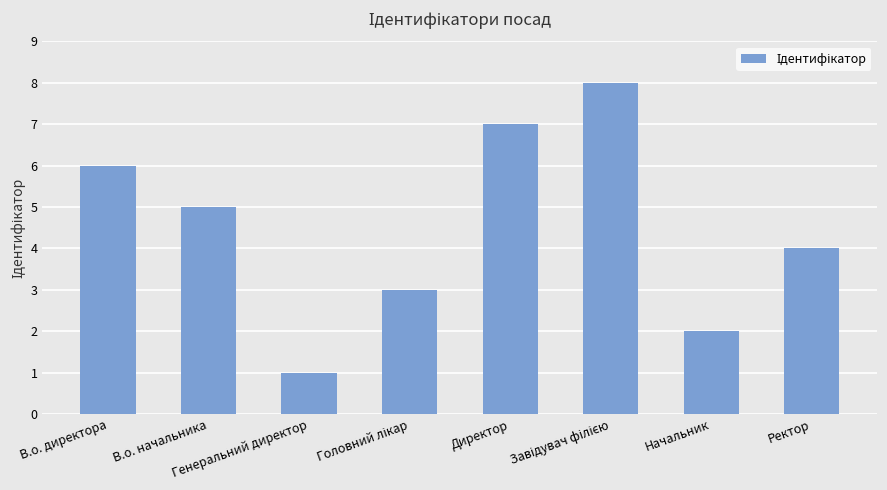

What is the greatest value displayed?

8